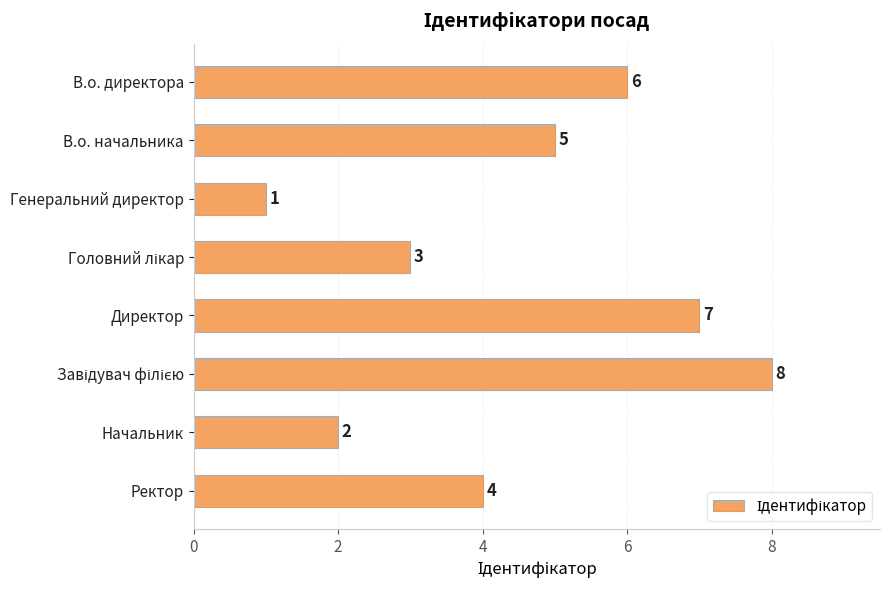

What position from the bottom is Ректор?

1